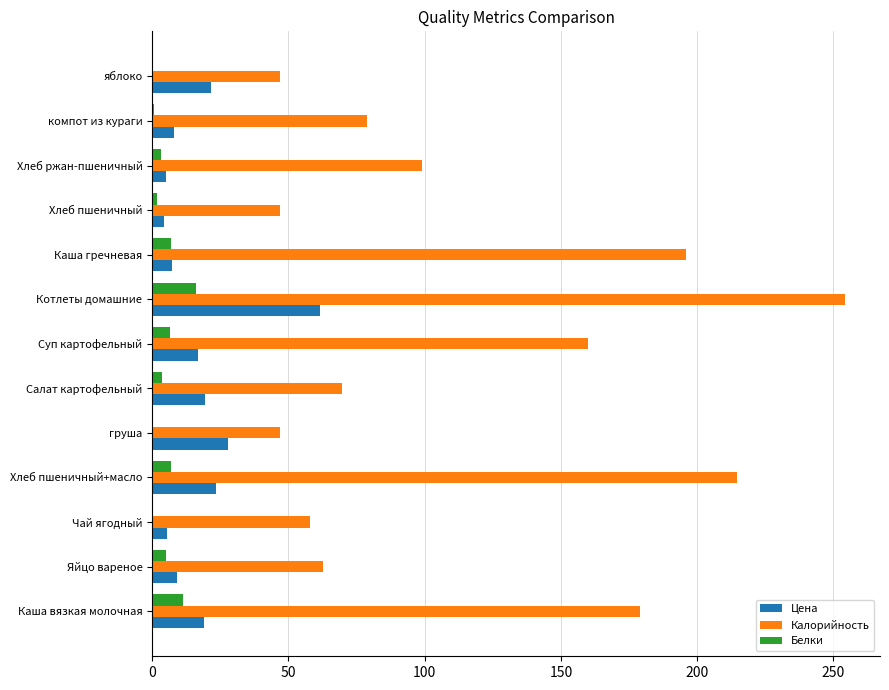

How many data points does each series have?

13